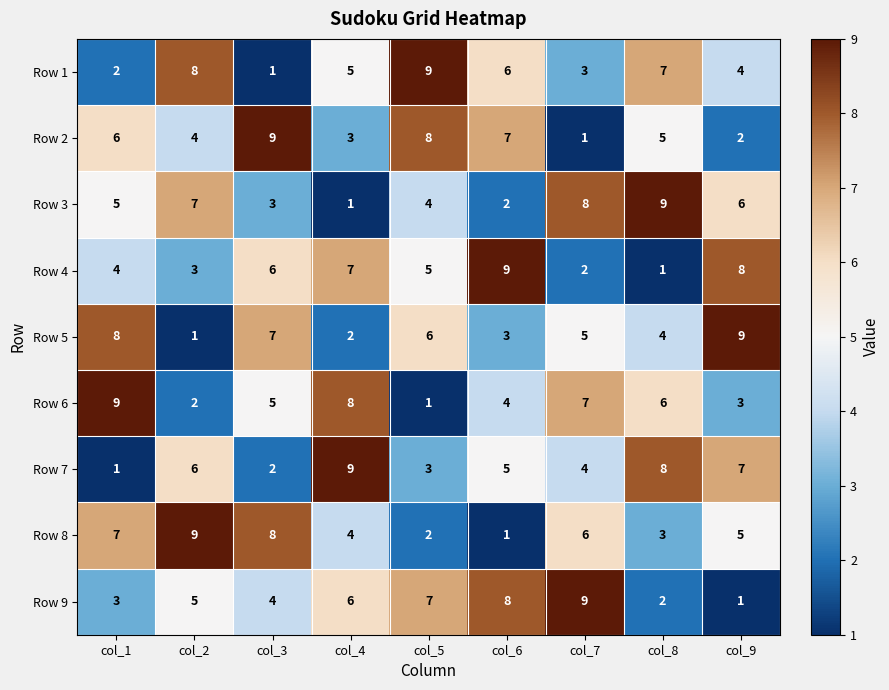

What is the spread (max minus min) of values at col_4?

8